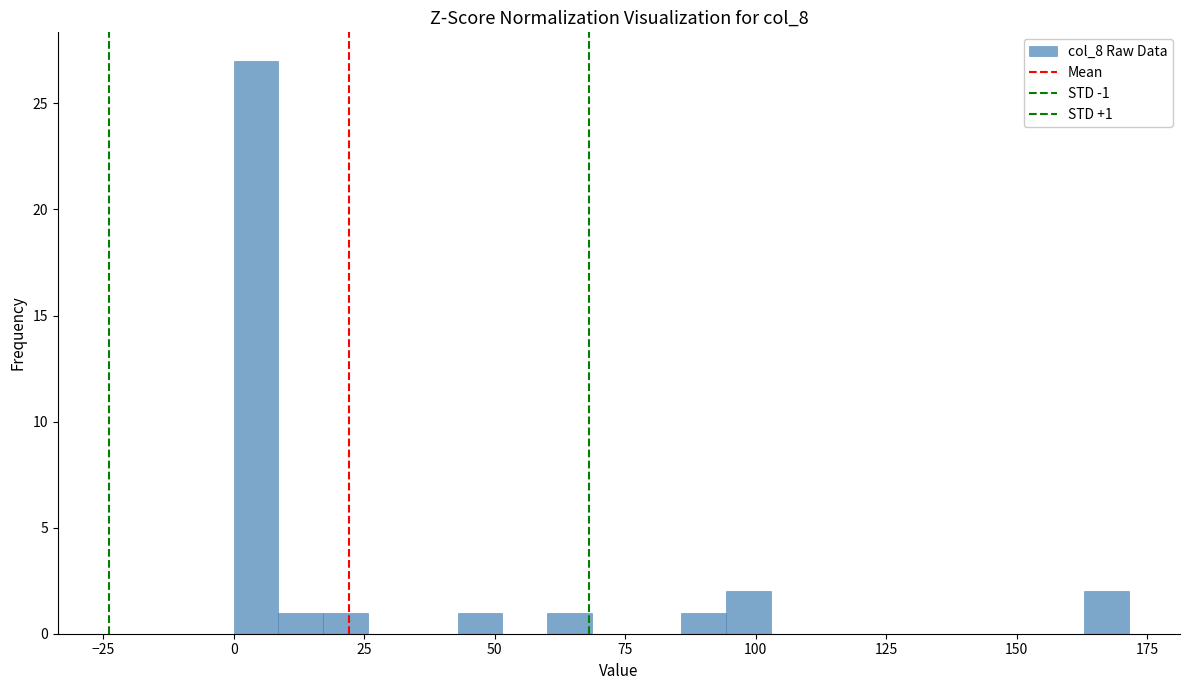

Read against the x-axis, roughly where is the centre of the tallest bar?

5